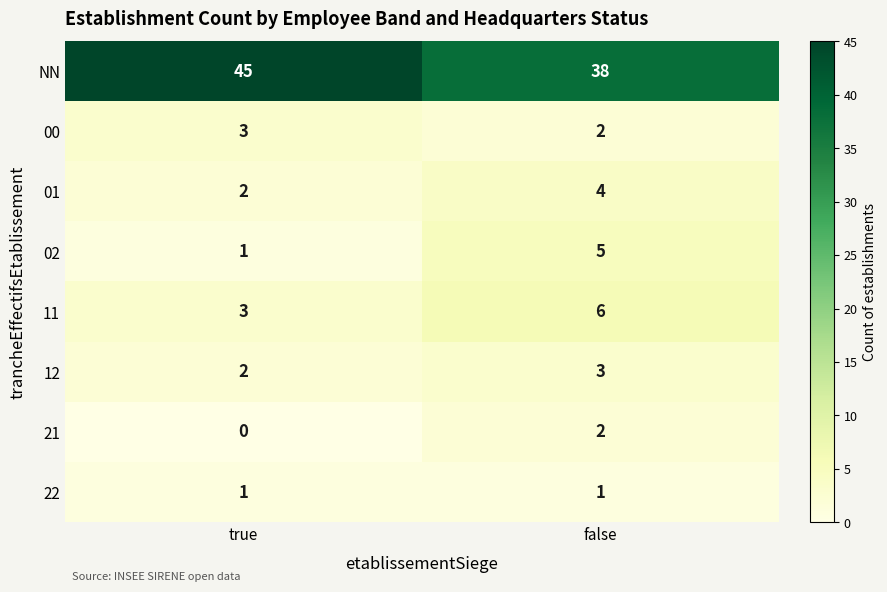

What is the difference between the NN values at false and true?

7